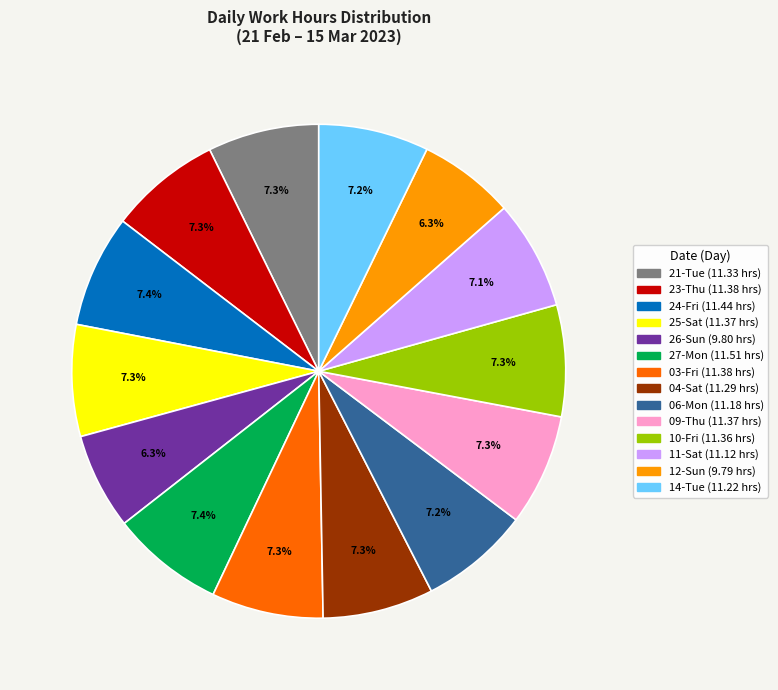

Approximately how many times larger is the value at 27-Mon compared to 24-Fri?

1.0